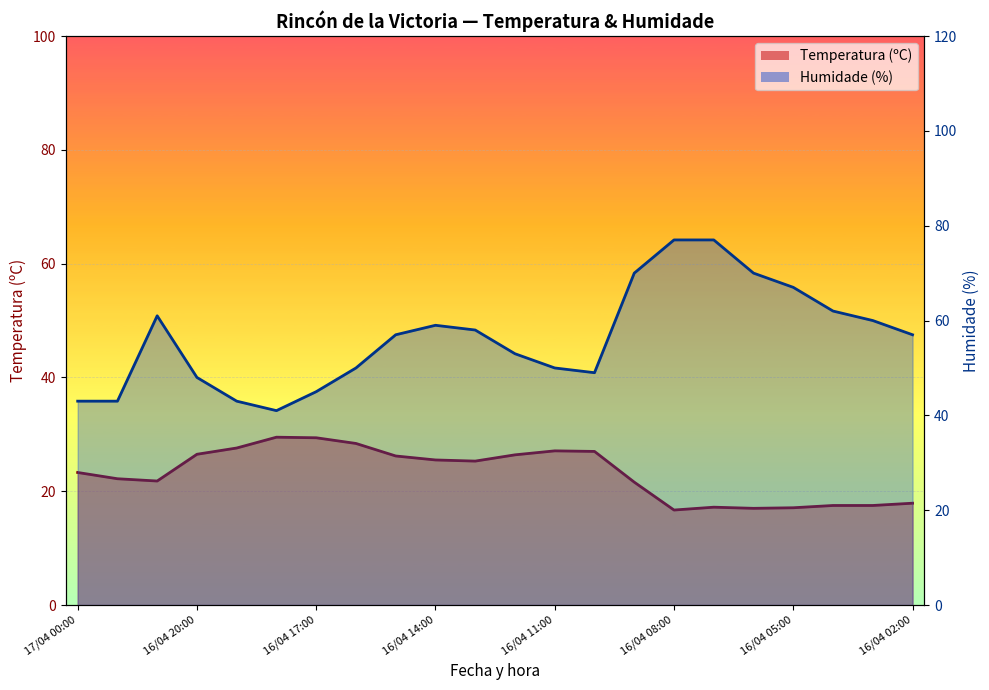

What value does the Humidade (%) series have at 16/04 23:00?

43.0